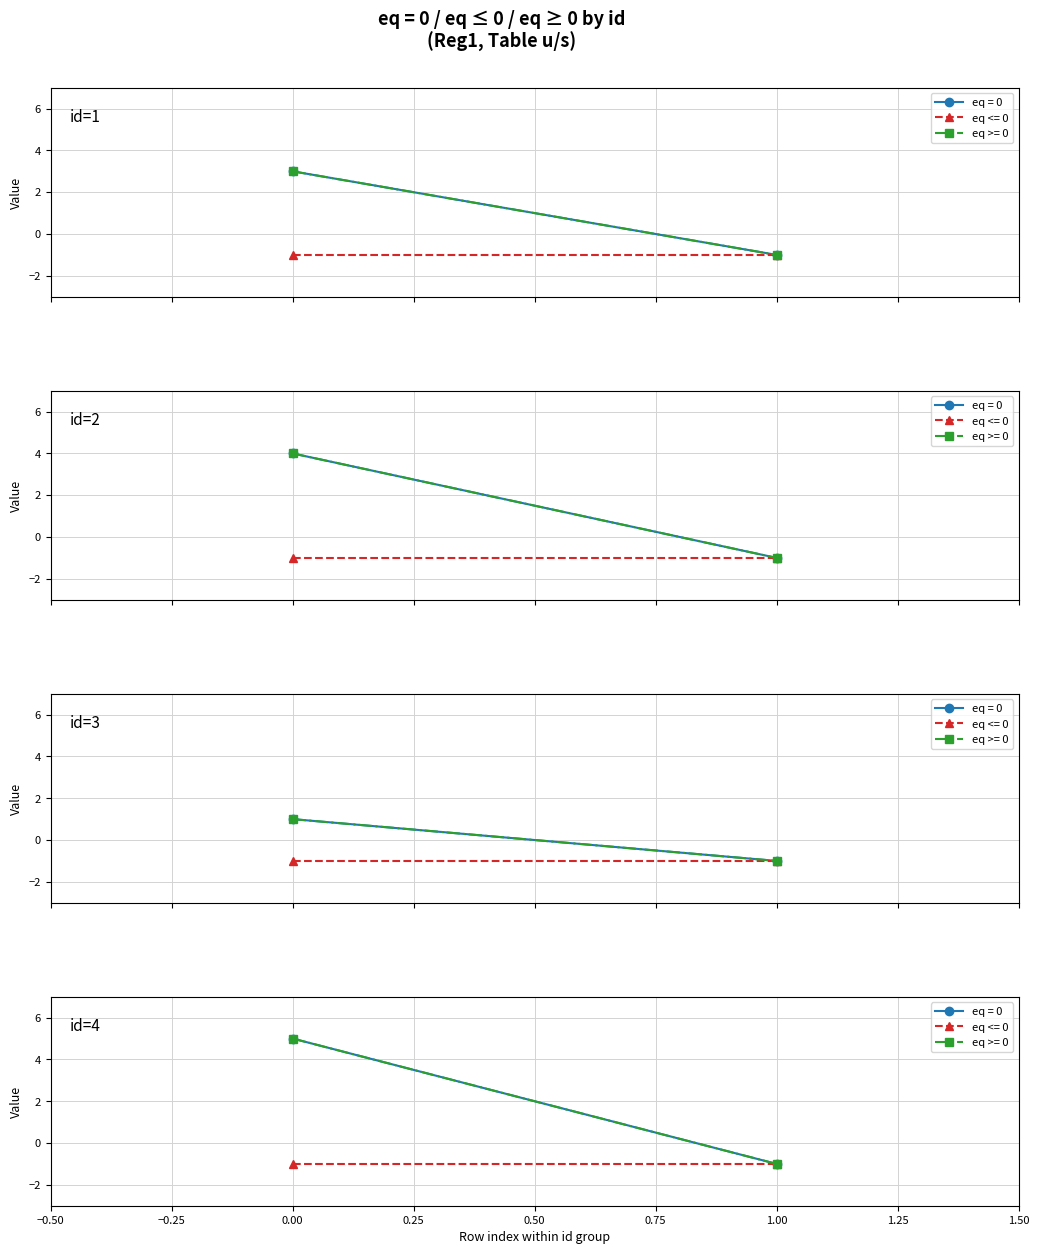

True or false: eq >= 0 has a value of 3 at 4.

False